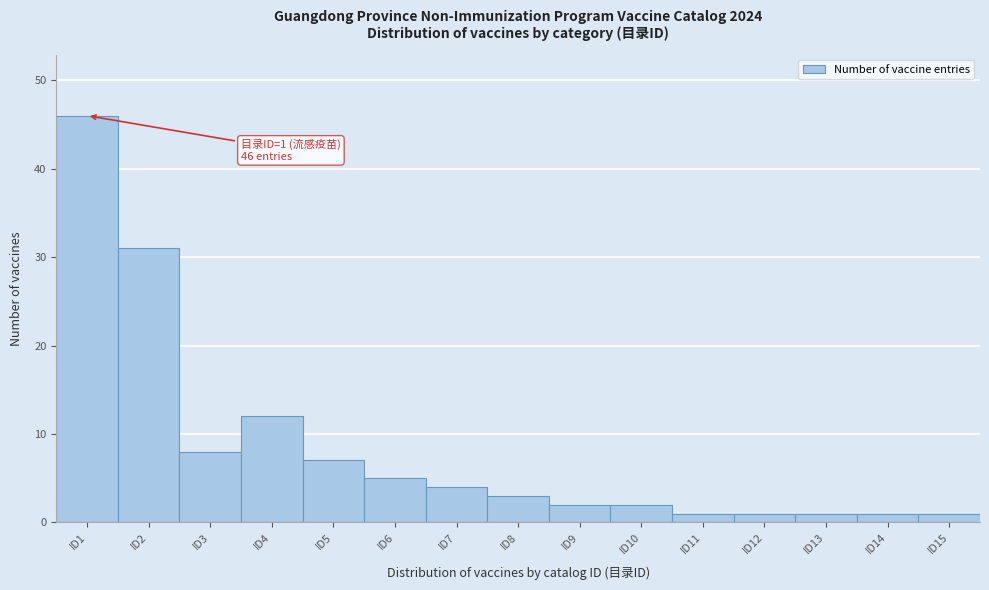

Over which range of the x-axis is the bar tallest?

0.5 to 1.5